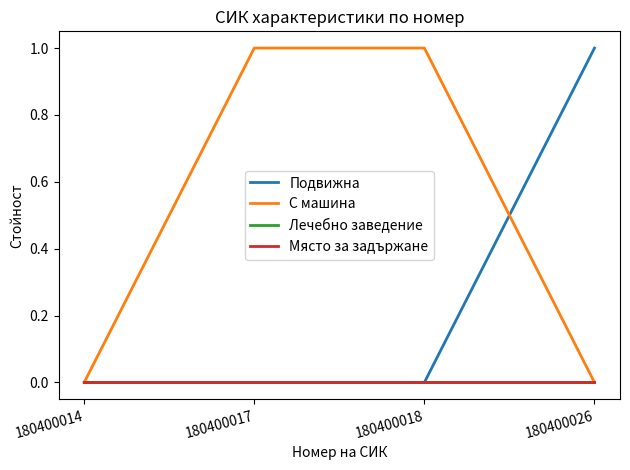

Does the chart display data point markers on the line(s)?

No